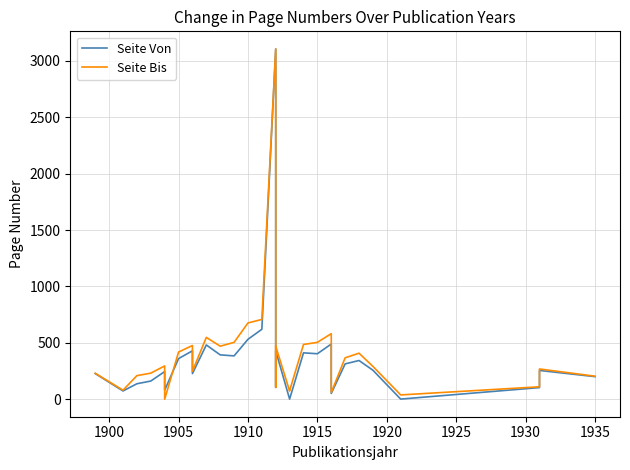

True or false: Seite Bis has a value of 410 at 26.

False